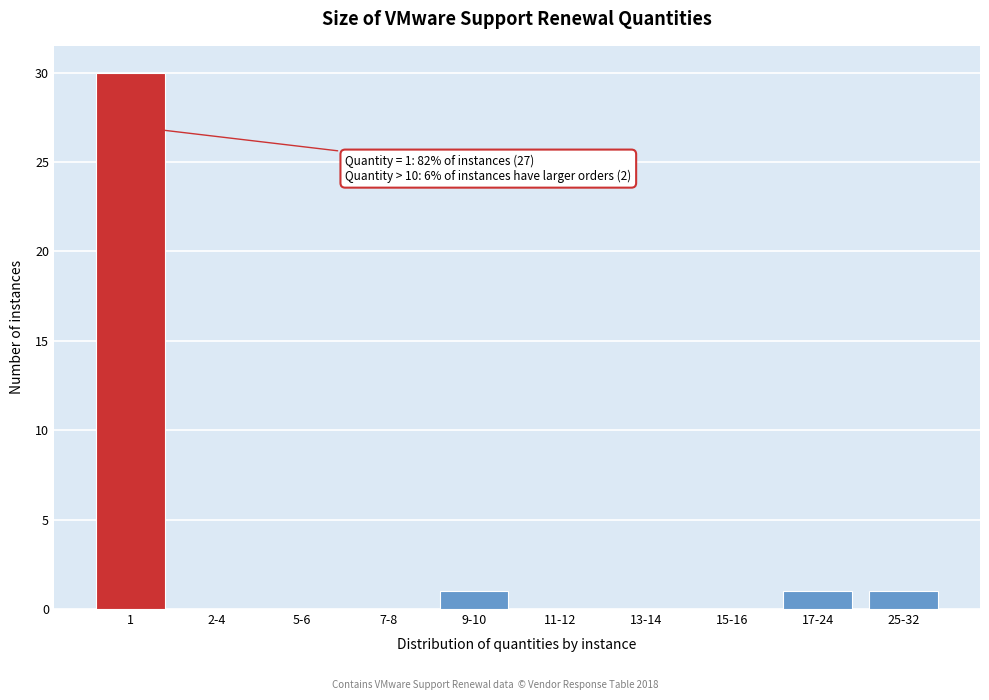

Reading left to right, list all the values displayed in this chart.

1=30	2-4=0	5-6=0	7-8=0	9-10=1	11-12=0	13-14=0	15-16=0	17-24=1	25-32=1